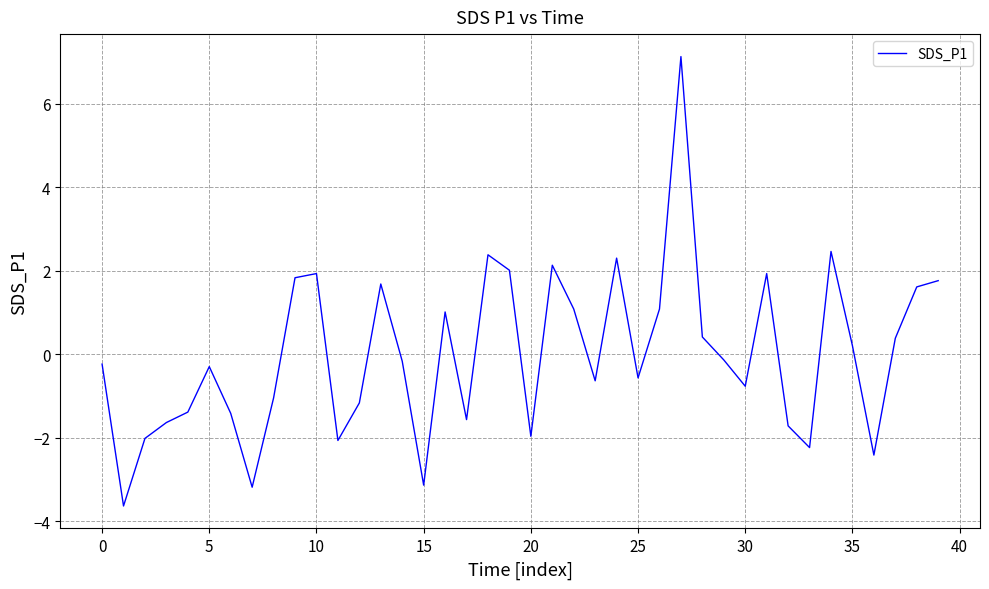

Does the chart display data point markers on the line(s)?

No